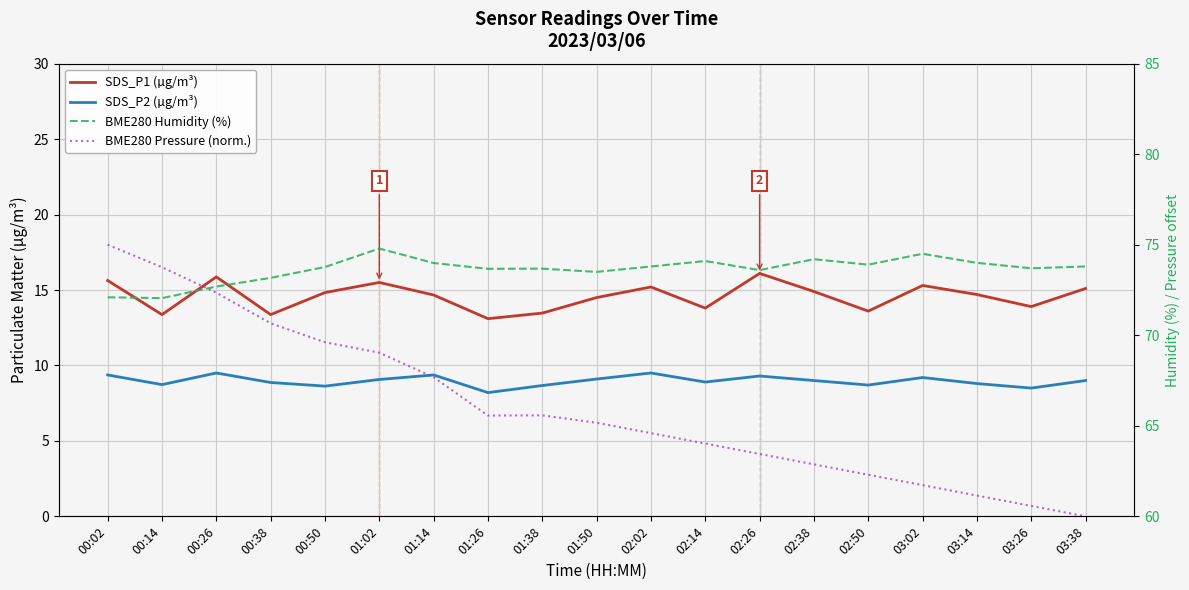

At 00:14, list the series in order from largest to smallest.

BME280 Pressure (norm.), BME280 Humidity (%), SDS_P1 (µg/m³), SDS_P2 (µg/m³)